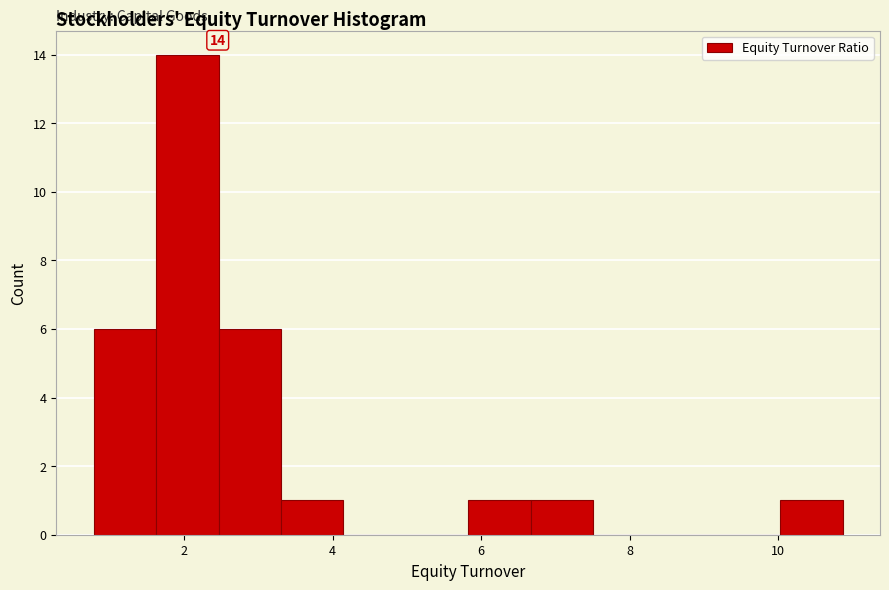

Over which range of the x-axis is the bar tallest?

1.6 to 2.4